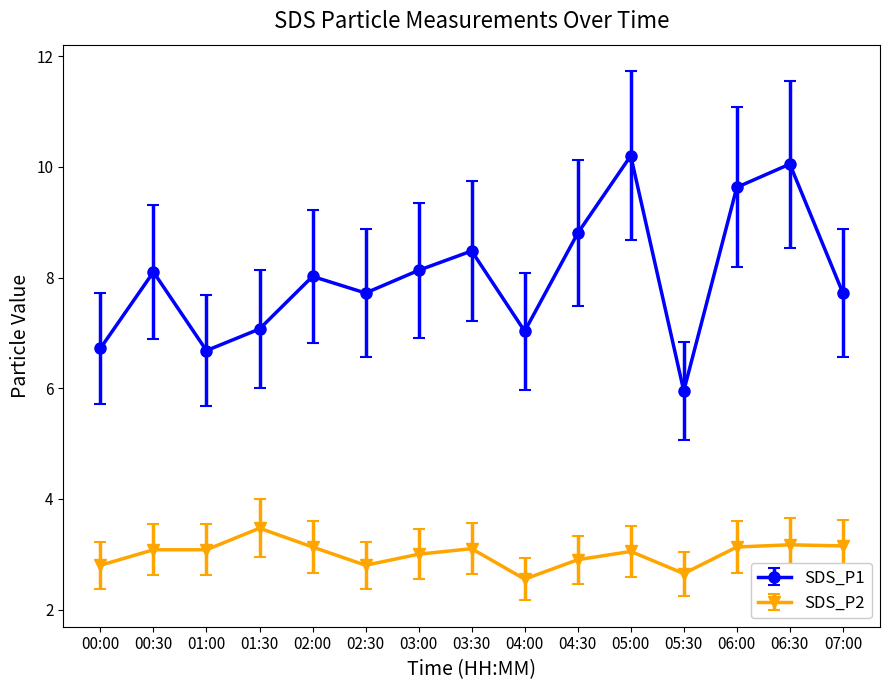

What is the average value of the SDS_P1 series?

8.0